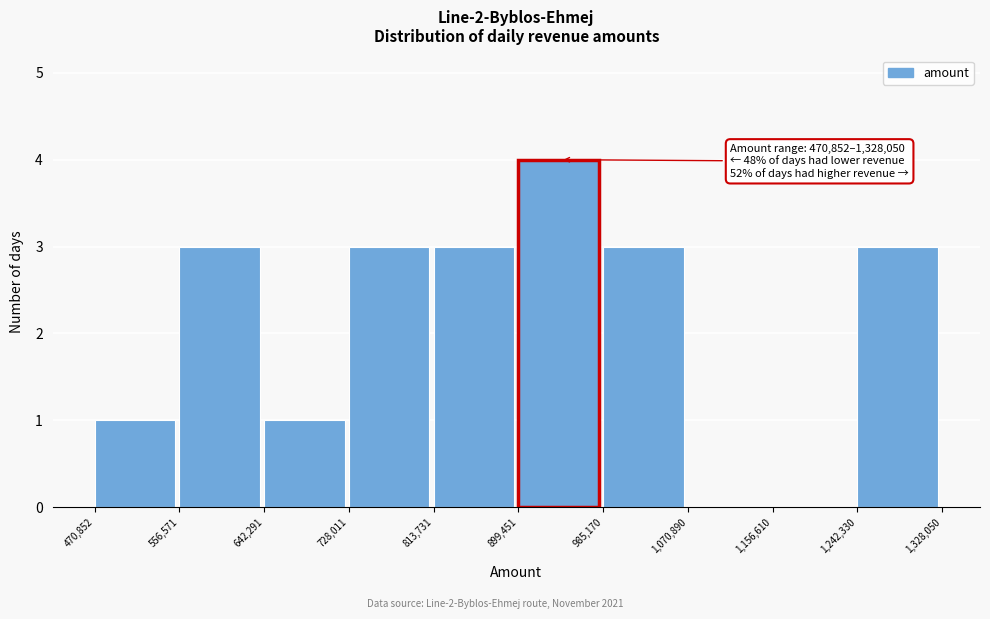

Which range on the x-axis has the tallest bar?

899,451 to 985,170